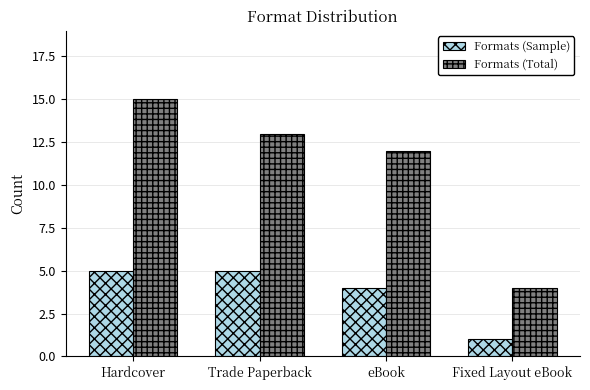

Between Hardcover and Trade Paperback, which series saw the biggest shift?

Formats (Total)